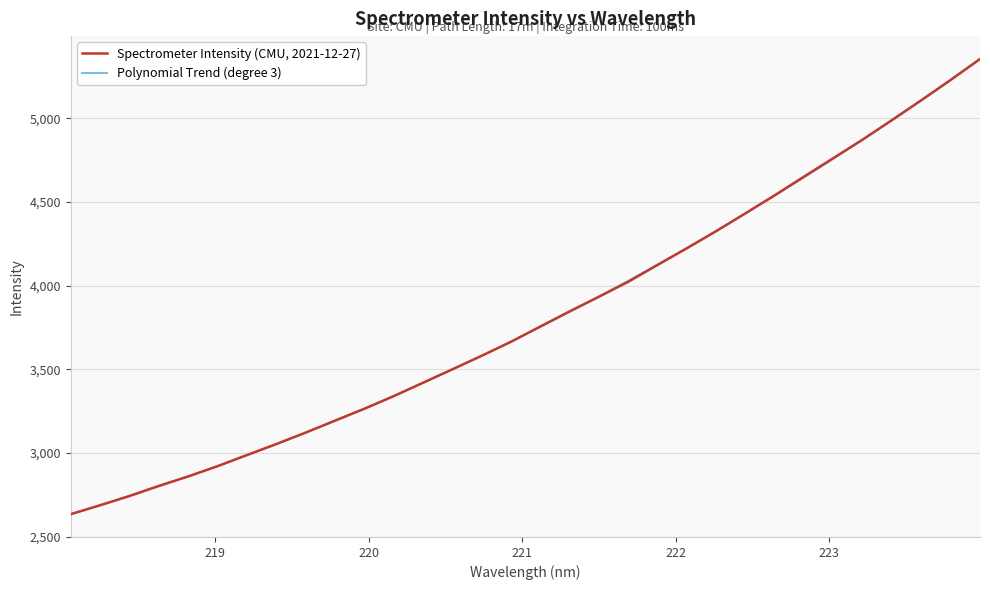

What is the minimum value for Spectrometer Intensity (CMU, 2021-12-27)?

2634.8